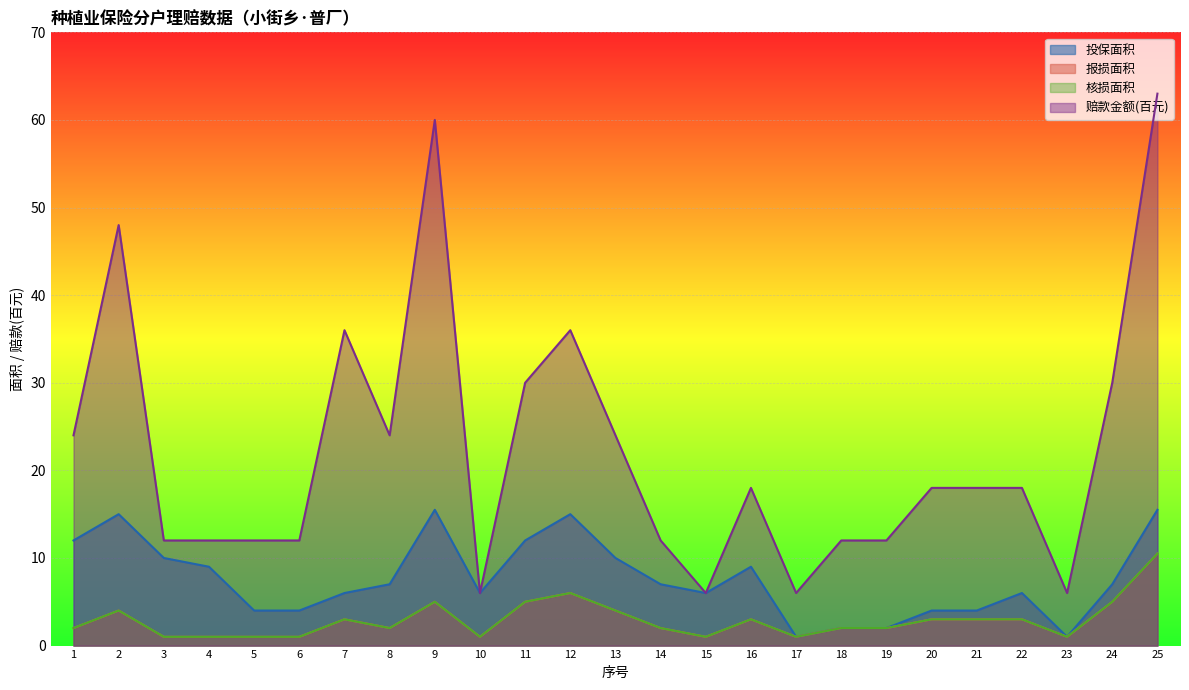

Reading left to right, transcribe all the data shown in this chart.

投保面积: 1=12.0	2=15.0	3=10.0	4=9.0	5=4.0	6=4.0	7=6.0	8=7.0	9=15.5	10=6.0	11=12.0	12=15.0	13=10.0	14=7.0	15=6.0	16=9.0	17=1.0	18=2.0	19=2.0	20=4.0	21=4.0	22=6.0	23=1.0	24=7.0	25=15.5
报损面积: 1=2.0	2=4.0	3=1.0	4=1.0	5=1.0	6=1.0	7=3.0	8=2.0	9=5.0	10=1.0	11=5.0	12=6.0	13=4.0	14=2.0	15=1.0	16=3.0	17=1.0	18=2.0	19=2.0	20=3.0	21=3.0	22=3.0	23=1.0	24=5.0	25=10.5
核损面积: 1=2.0	2=4.0	3=1.0	4=1.0	5=1.0	6=1.0	7=3.0	8=2.0	9=5.0	10=1.0	11=5.0	12=6.0	13=4.0	14=2.0	15=1.0	16=3.0	17=1.0	18=2.0	19=2.0	20=3.0	21=3.0	22=3.0	23=1.0	24=5.0	25=10.5
赔款金额(百元): 1=24.0	2=48.0	3=12.0	4=12.0	5=12.0	6=12.0	7=36.0	8=24.0	9=60.0	10=6.0	11=30.0	12=36.0	13=24.0	14=12.0	15=6.0	16=18.0	17=6.0	18=12.0	19=12.0	20=18.0	21=18.0	22=18.0	23=6.0	24=30.0	25=63.0